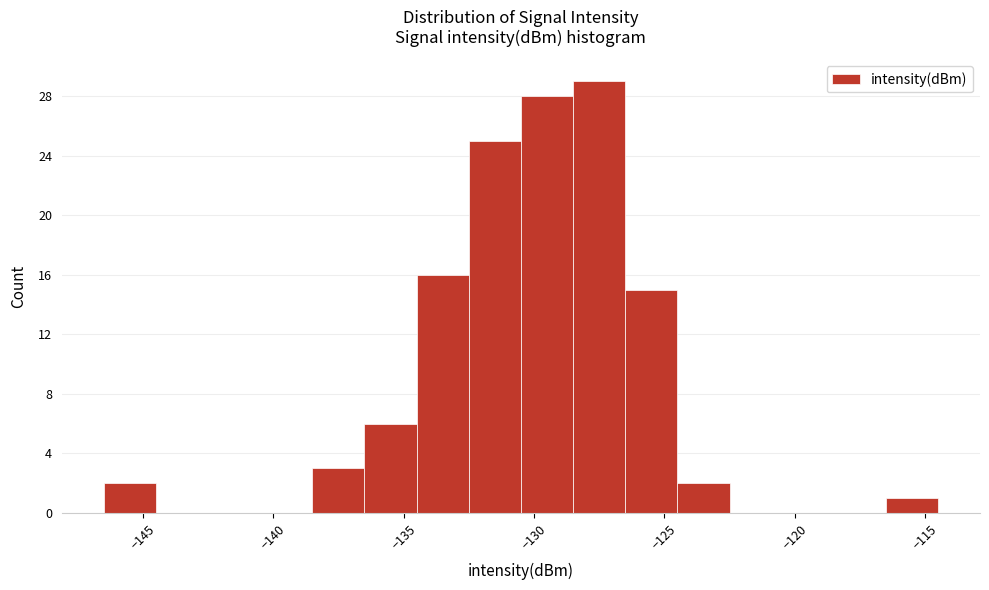

Reading left to right, list every bar in this chart as the range it spans on the x-axis followed by its height. The values are not printed on the chart, so give them approximately, as read against the axis.

-146.5 to -144.5: 2
-144.5 to -142.5: 0
-142.5 to -140.5: 0
-140.5 to -138.5: 0
-138.5 to -136.5: 3
-136.5 to -134.5: 6
-134.5 to -132.5: 16
-132.5 to -130.5: 25
-130.5 to -128.5: 28
-128.5 to -126.5: 29
-126.5 to -124.5: 15
-124.5 to -122.5: 2
-122.5 to -120.5: 0
-120.5 to -118.5: 0
-118.5 to -116.5: 0
-116.5 to -114.5: 1